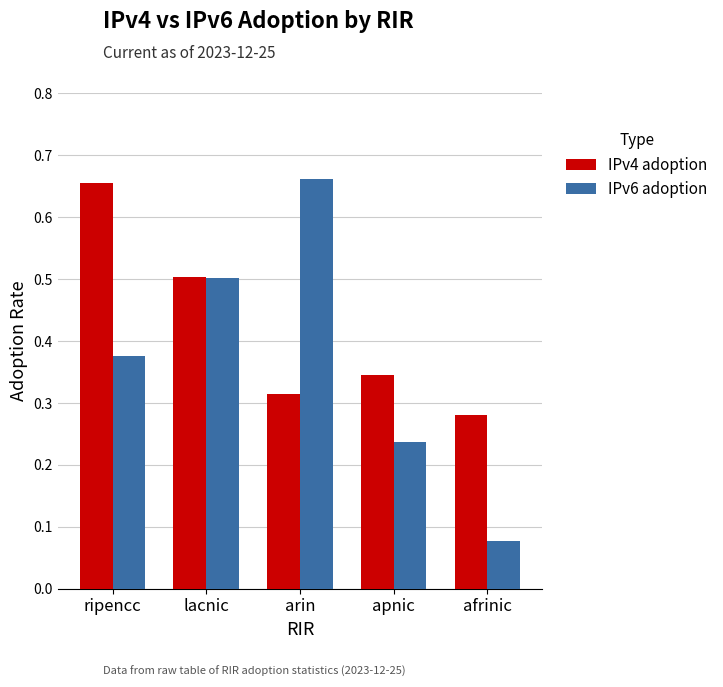

True or false: IPv4 adoption has a value of 0.5 at arin.

False